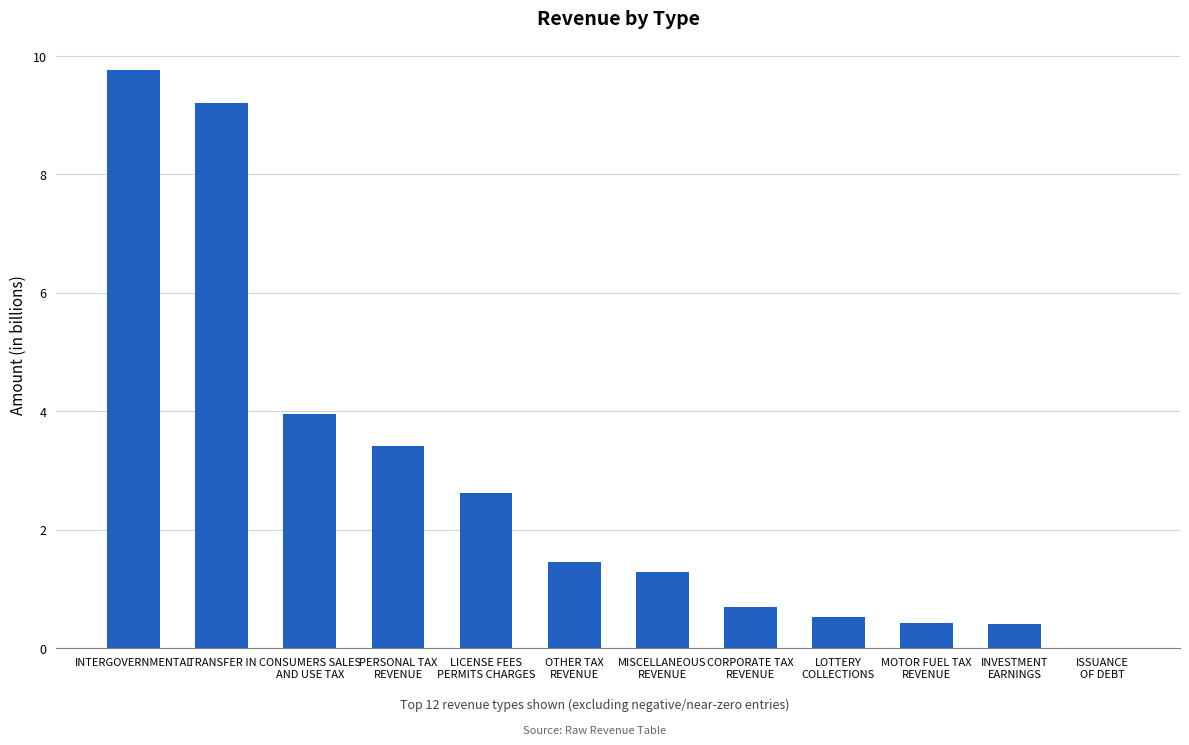

The chart shows a value of 0.1 at INVESTMENT
EARNINGS. True or false?

False